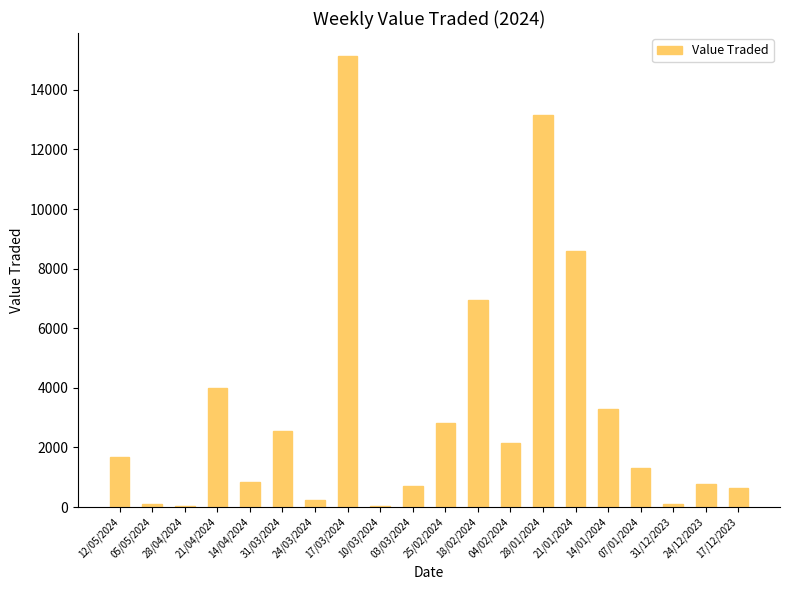

Is it true that the value at 31/03/2024 is 539?

False